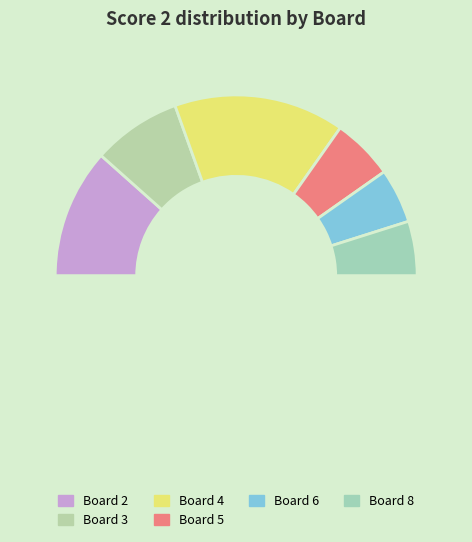

Which slice is the largest?

4